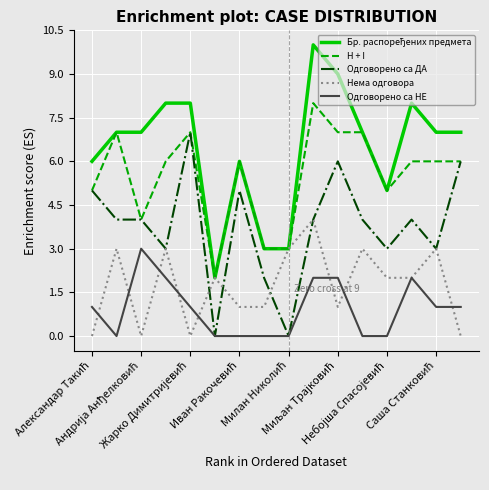

What is the maximum value for Нема одговора?

4